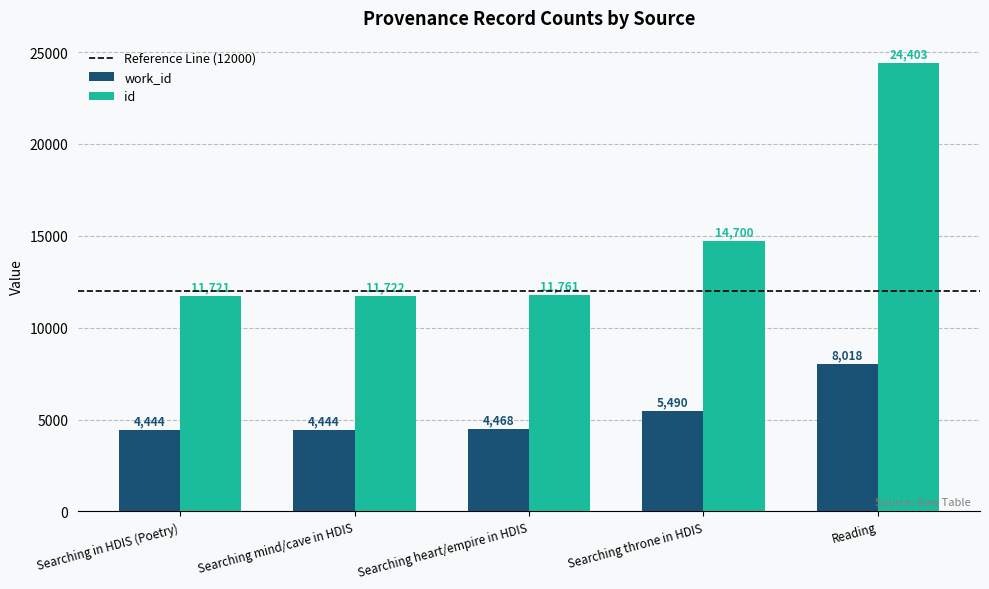

What is the smallest value displayed?

4444